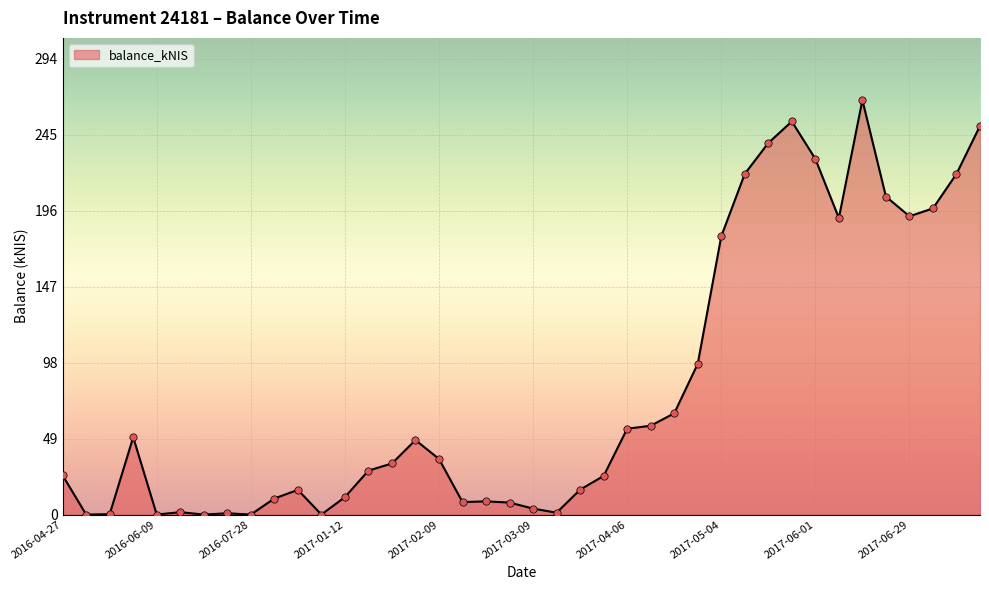

What is the greatest value displayed?

267.6